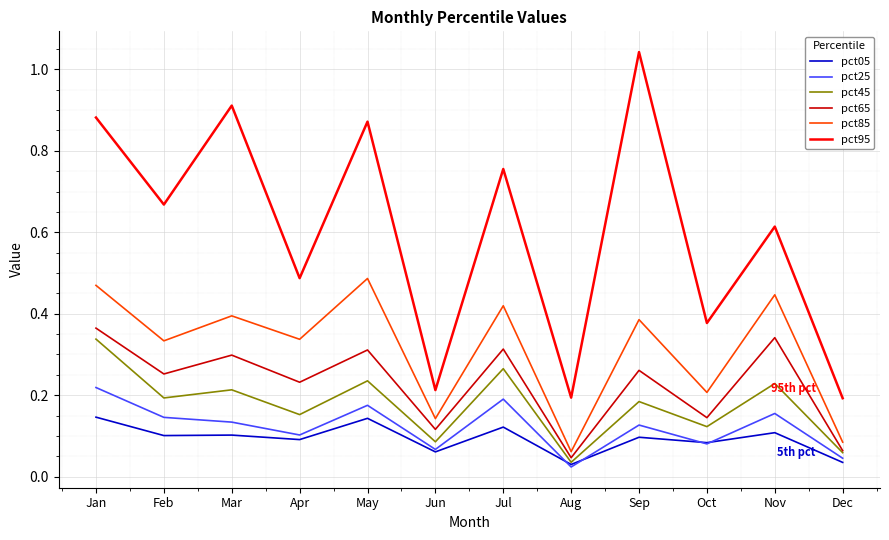

At how many categories does at least one series exceed 0?

12